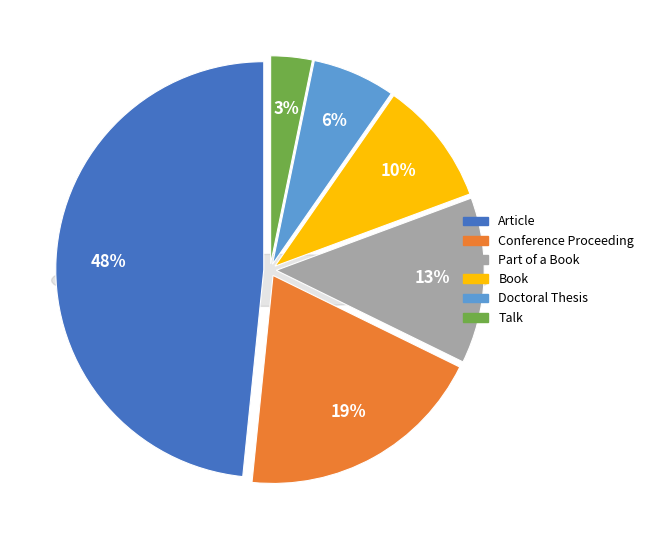

What is the smallest slice in the pie chart?

Talk